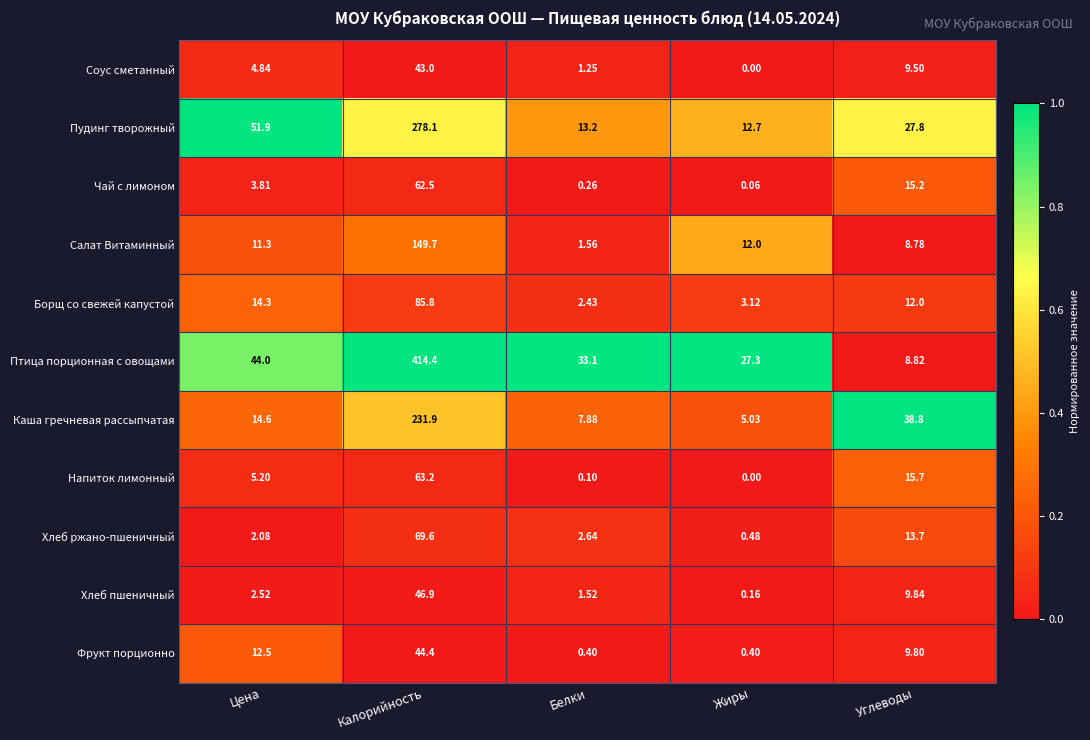

Which series has the largest total across all categories?

Птица порционная с овощами